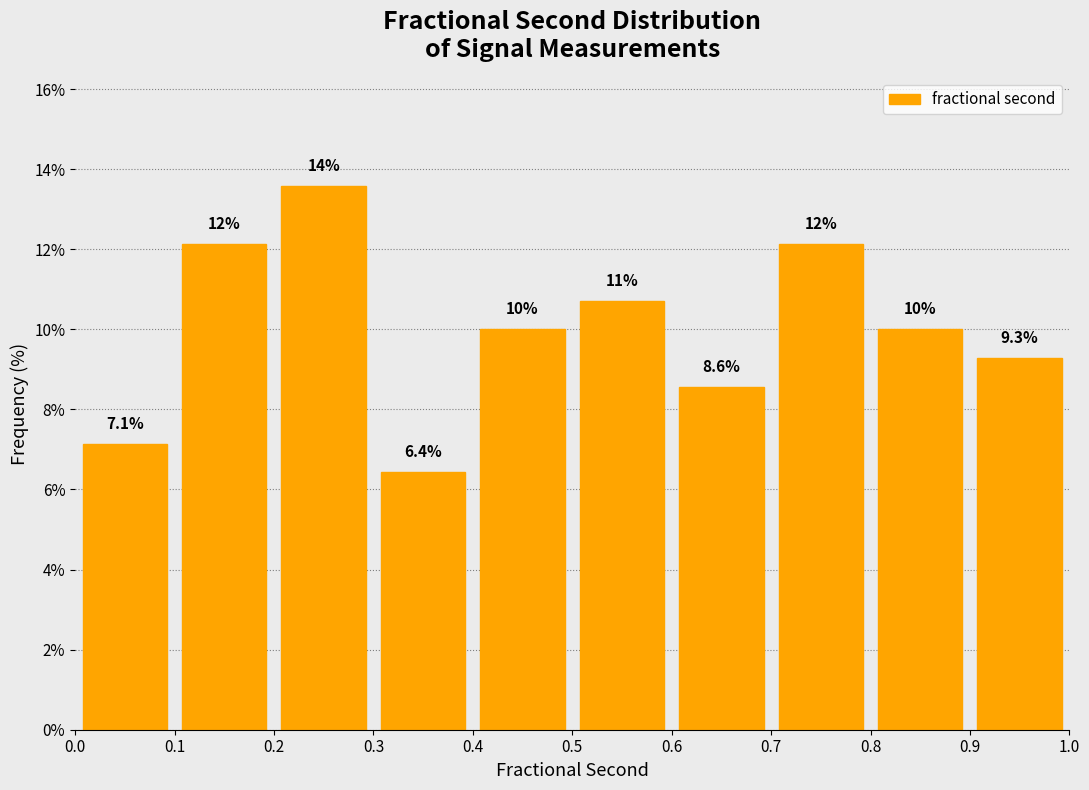

Over which range of the x-axis is the bar tallest?

0.2 to 0.3